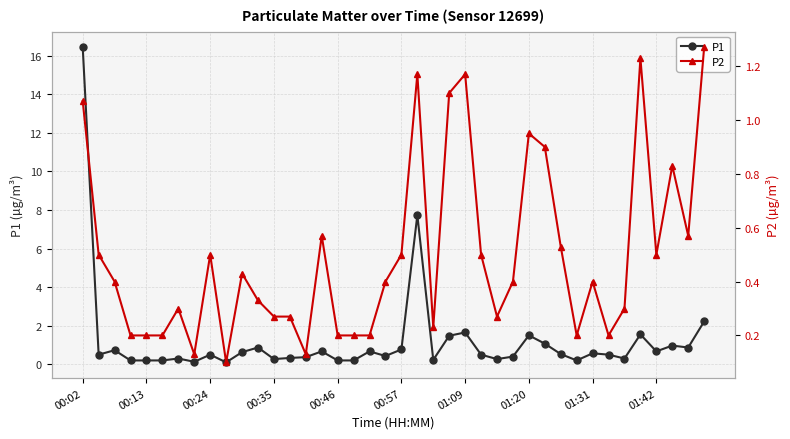

True or false: P1 and P2 cross at least once.

False